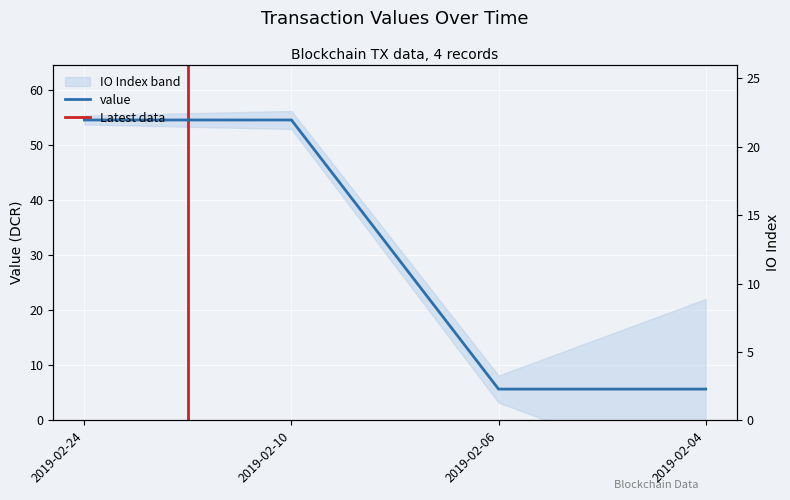

Rank the categories by value from highest to lowest.

2019-02-24, 2019-02-10, 2019-02-06, 2019-02-04